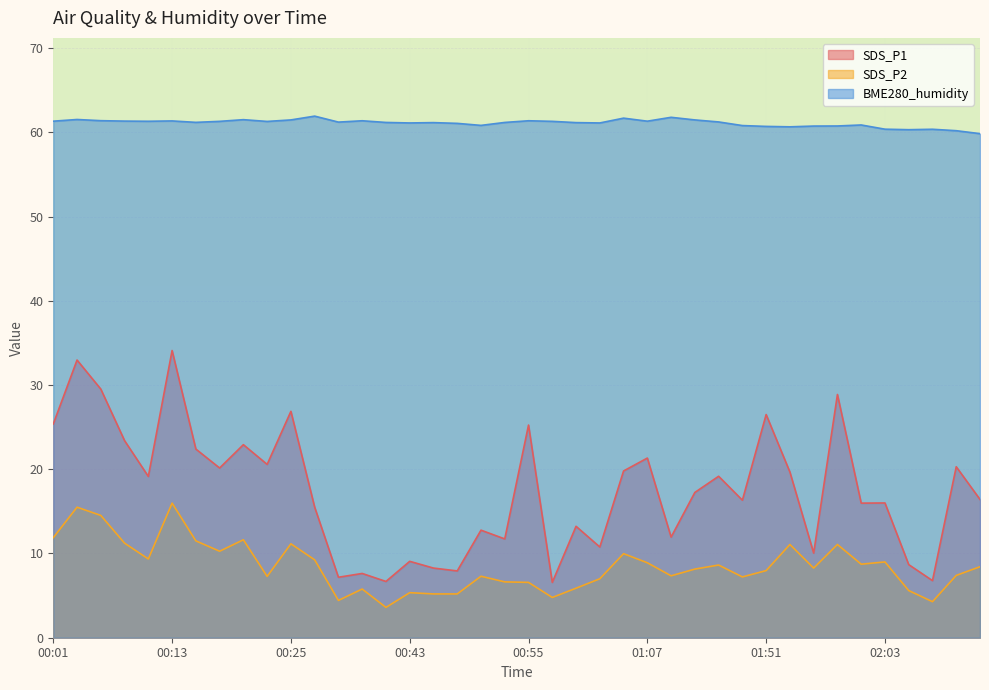

What position from the left is 01:12?

28